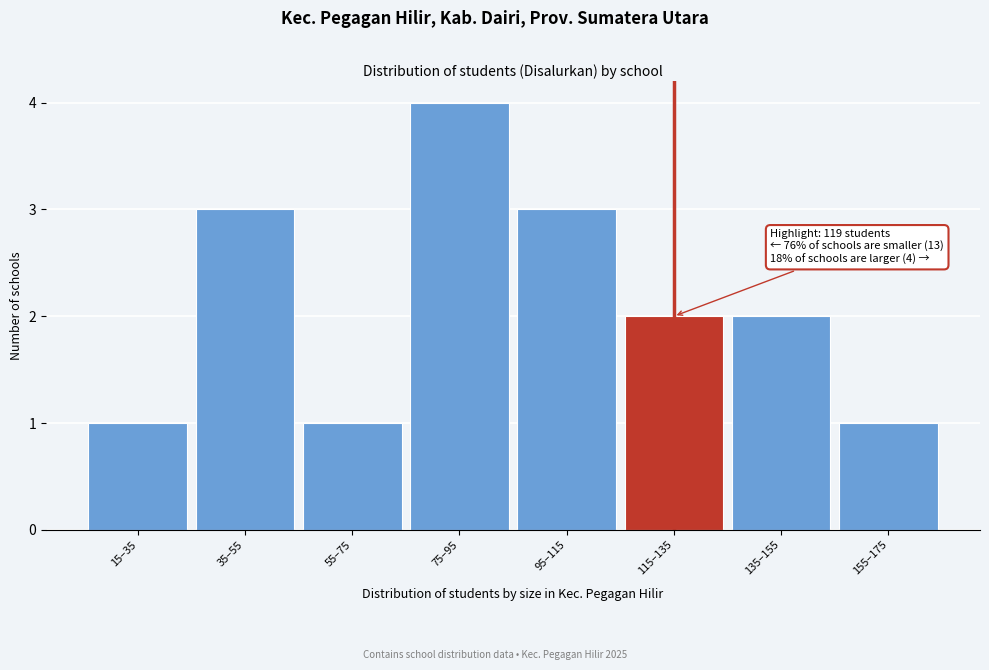

Reading left to right, extract all data points from this chart.

1	3	1	4	3	2	2	1